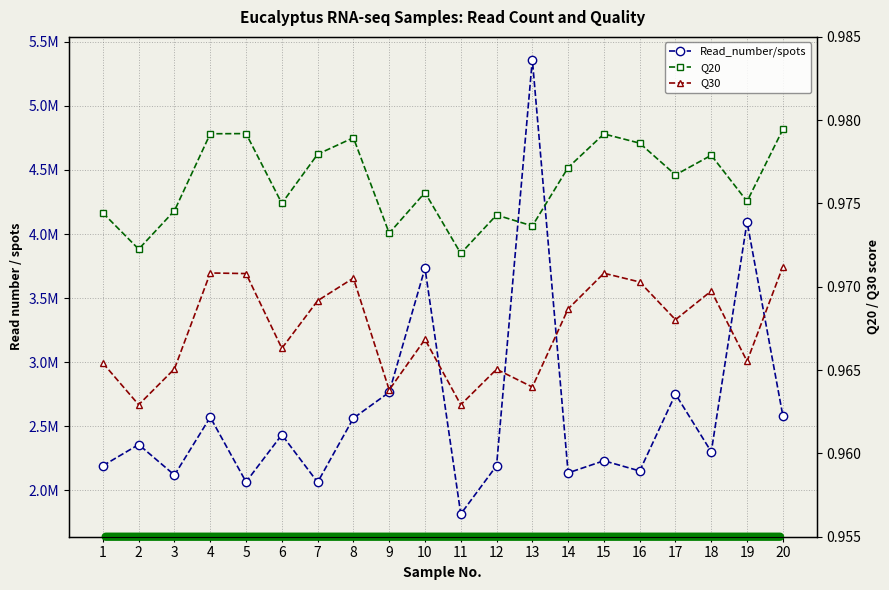

Reading right to left, extract all data points from this chart.

Read_number/spots: 2582312.0	4095225.0	2301155.0	2751073.0	2151636.0	2231227.0	2136594.0	5361142.0	2192589.0	1815715.0	3734188.0	2765366.0	2563539.0	2063463.0	2434048.0	2066026.0	2570931.0	2119520.0	2357624.0	2192678.0
Q20: 1.0	1.0	1.0	1.0	1.0	1.0	1.0	1.0	1.0	1.0	1.0	1.0	1.0	1.0	1.0	1.0	1.0	1.0	1.0	1.0
Q30: 1.0	1.0	1.0	1.0	1.0	1.0	1.0	1.0	1.0	1.0	1.0	1.0	1.0	1.0	1.0	1.0	1.0	1.0	1.0	1.0